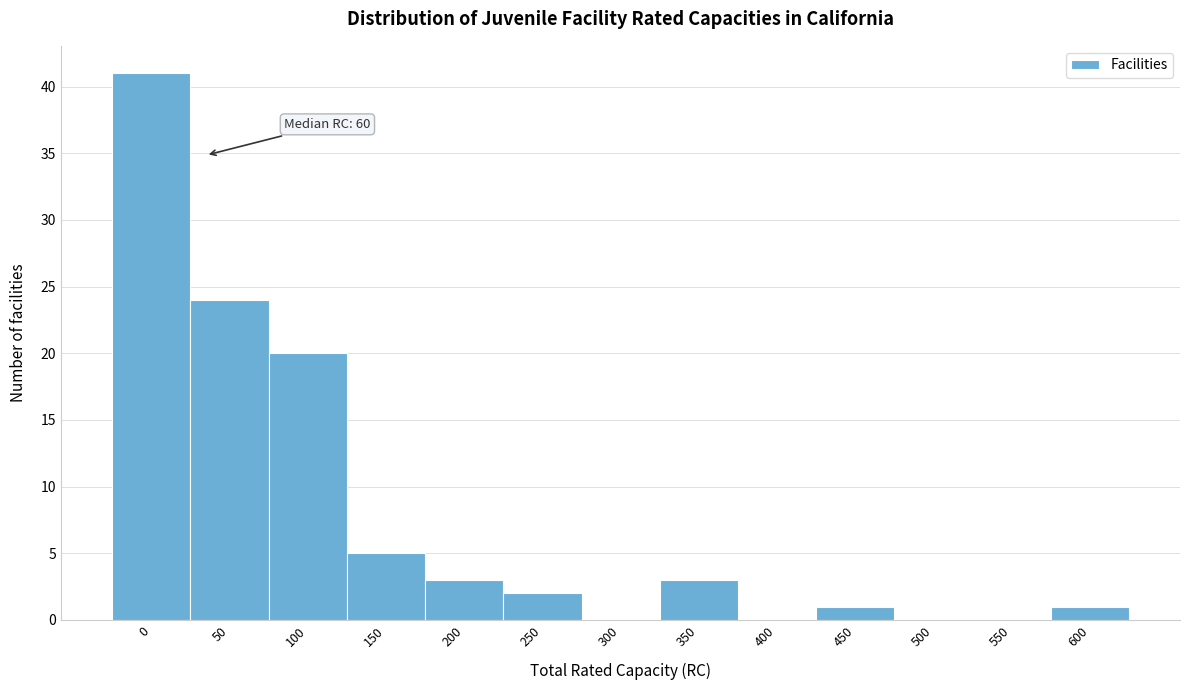

Reading left to right, transcribe all the data shown in this chart.

0=41	50=24	100=20	150=5	200=3	250=2	300=0	350=3	400=0	450=1	500=0	550=0	600=1